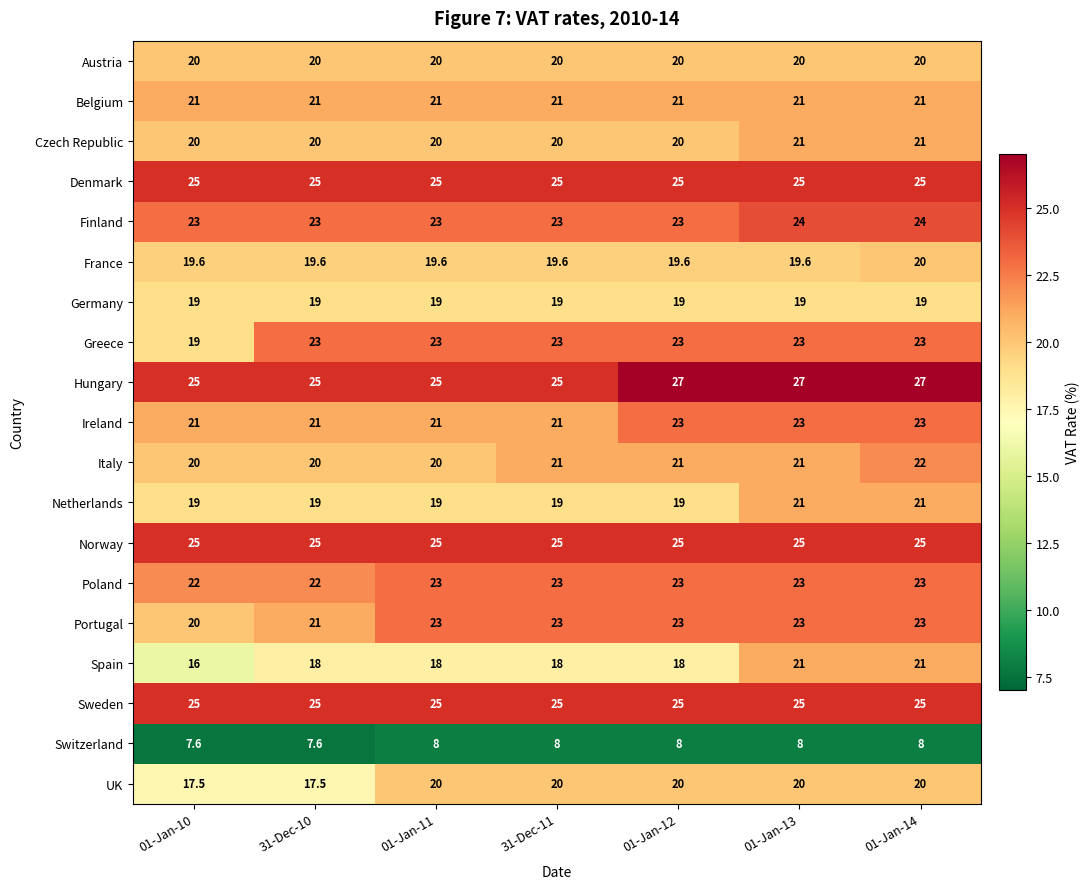

What is the greatest value displayed?

27.0